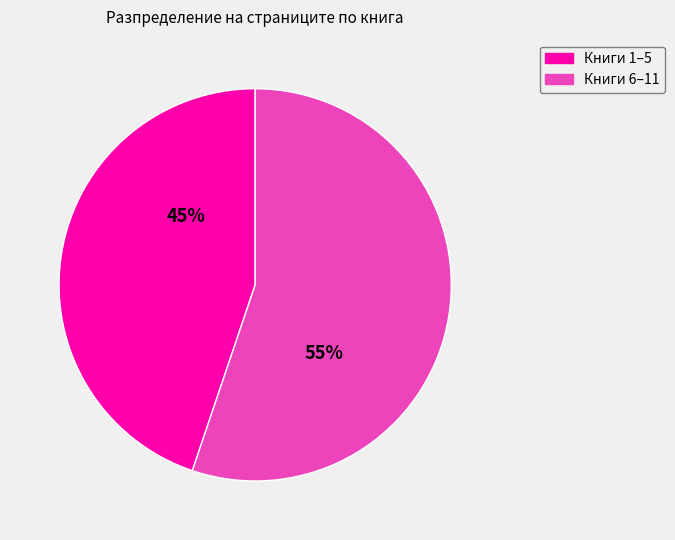

To the nearest percent, what is the difference between the largest and smallest slice percentages?

10%